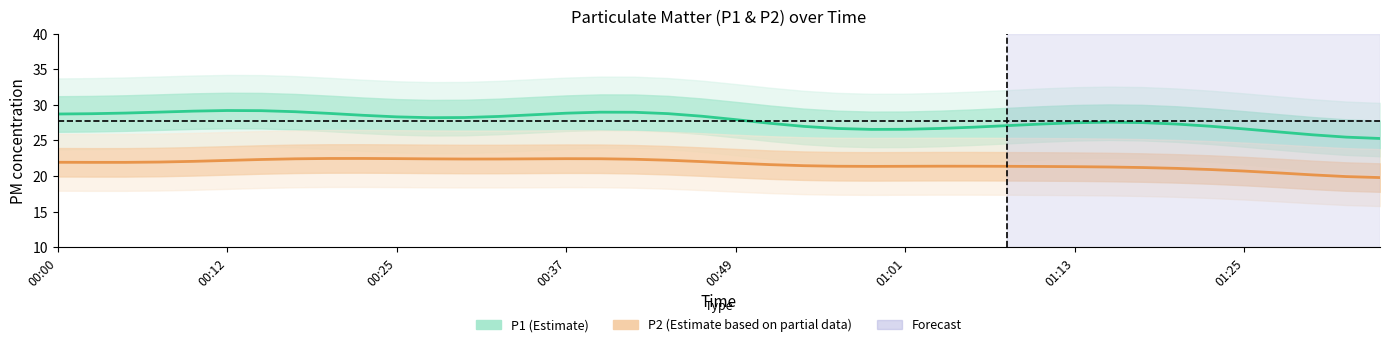

What is the label of the 22nd point from the left?

21